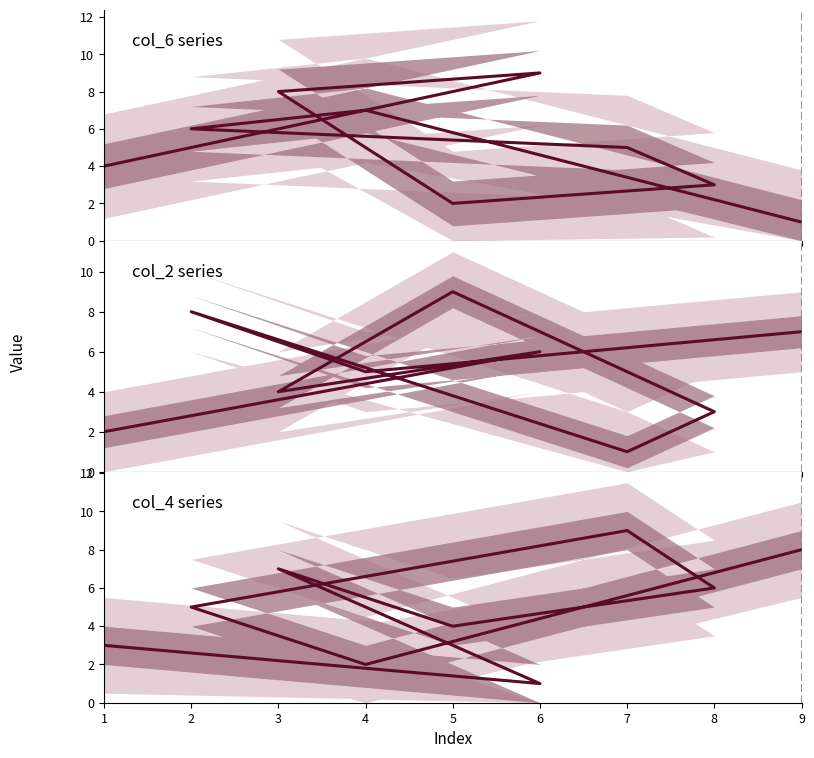

How many lines are shown in the chart?

3